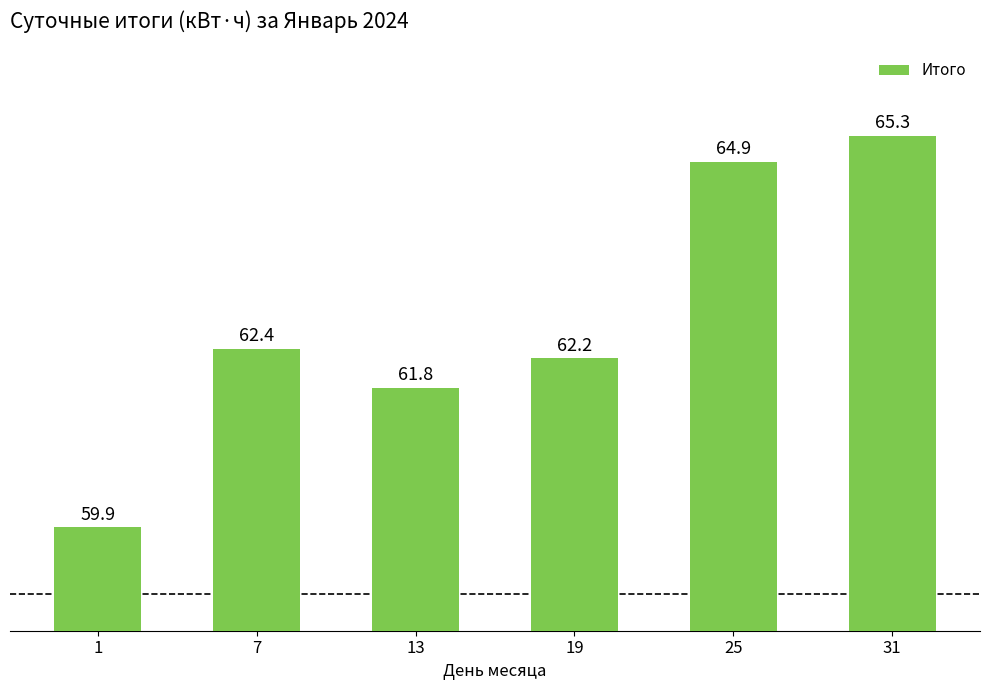

At which label is the value closest to 62?

13